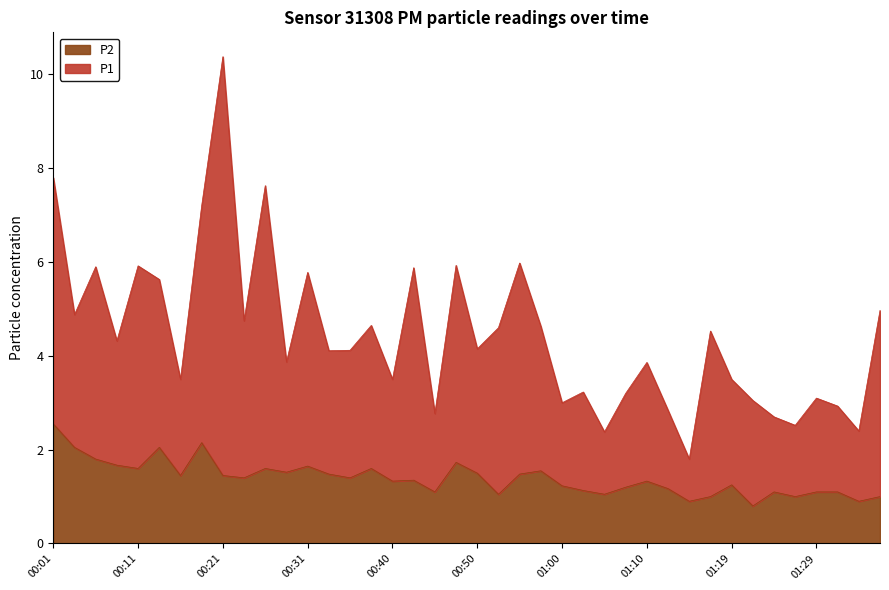

True or false: P2 and P1 intersect in this chart.

False